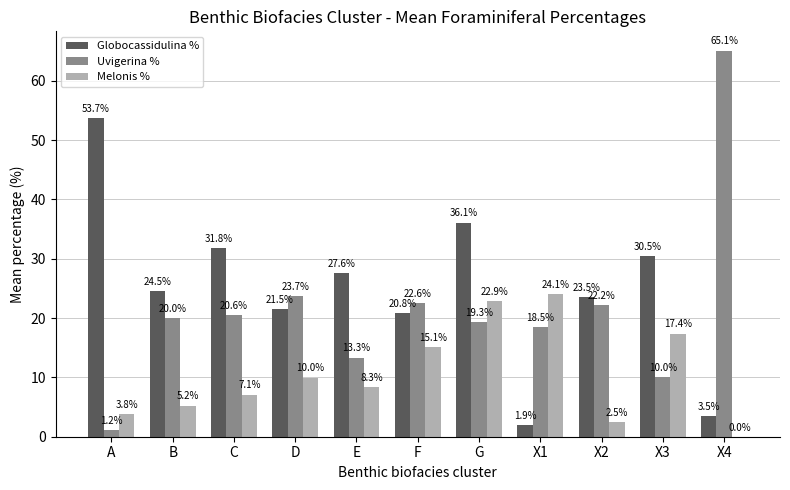

Read the Globocassidulina % value at X2.

23.5